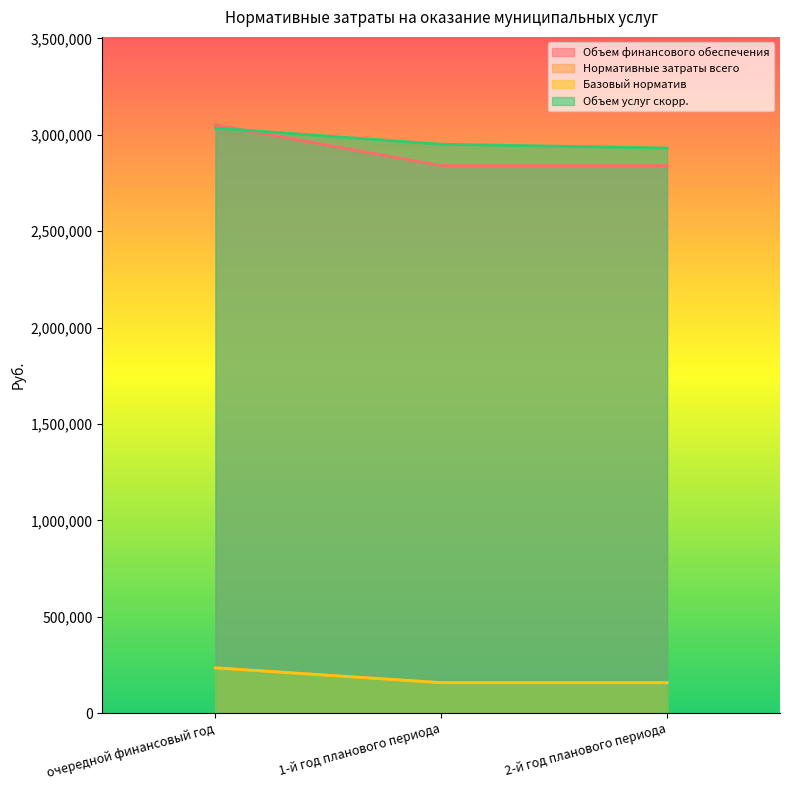

What is the sum of all Объем услуг скорр. values?

8917246.0